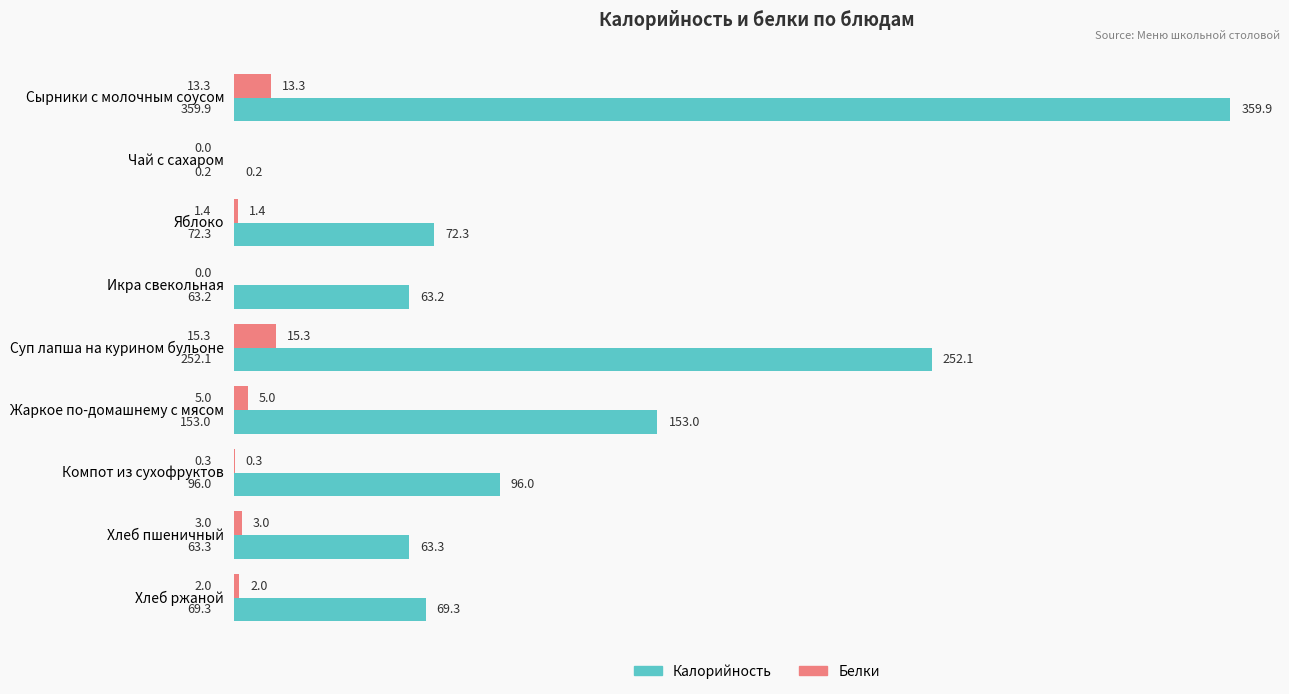

Which series has the widest spread of values?

Калорийность